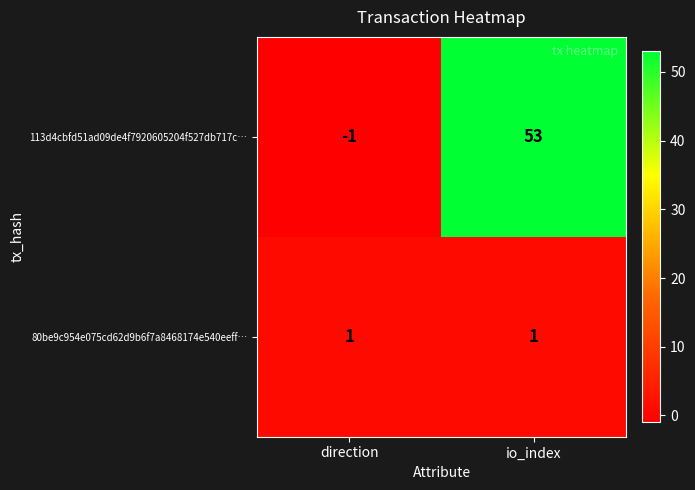

Reading left to right, list all the values displayed in this chart.

113d4cbfd51ad09de4f7920605204f527db717c…: direction=-1	io_index=53
80be9c954e075cd62d9b6f7a8468174e540eeff…: direction=1	io_index=1